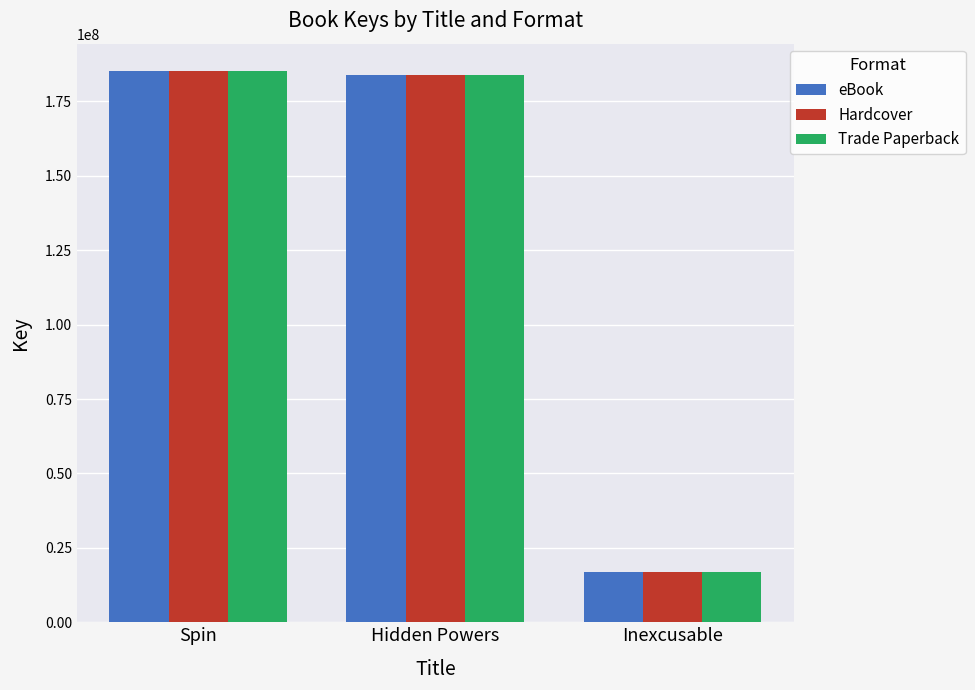

Is it true that eBook equals 185145863 at Spin?

True